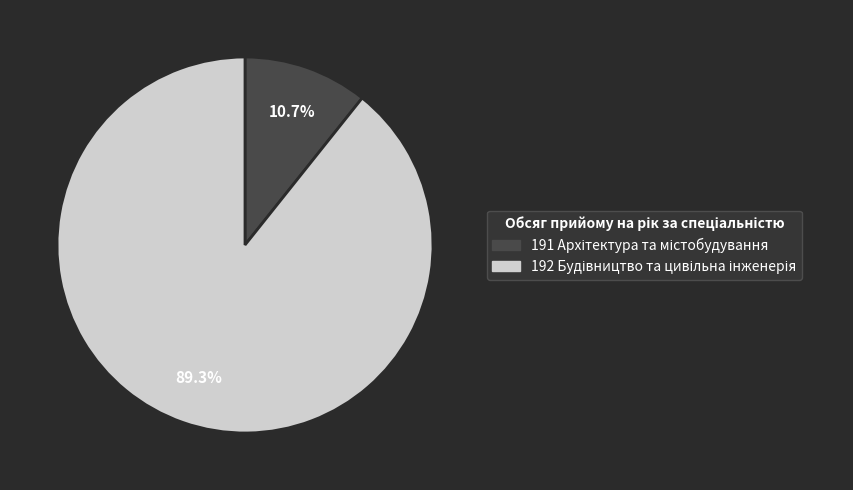

Is there any slice that represents more than half of the pie?

Yes